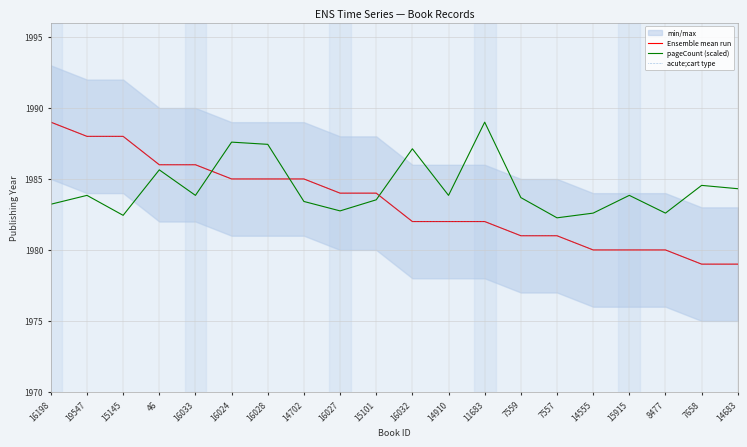

What is the spread (max minus min) of values at 15915?

3.8